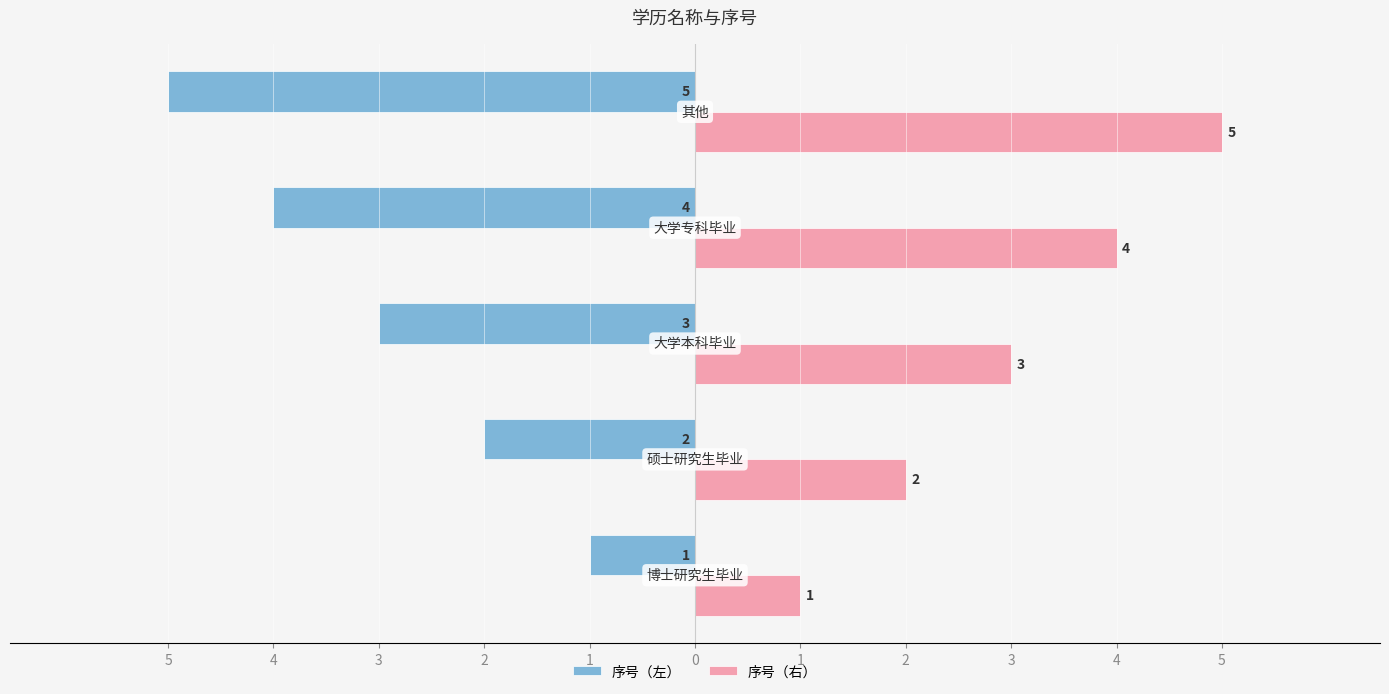

What is the difference between the maximum and minimum values in the 序号（左） series?

4